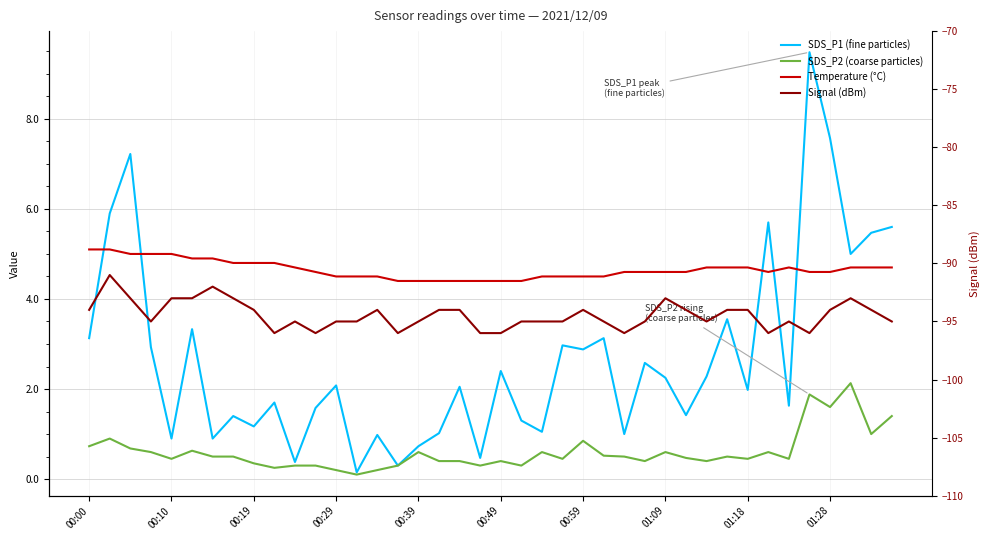

What is the sum of the Signal (dBm) values at 00:00 and 23?

-189.0